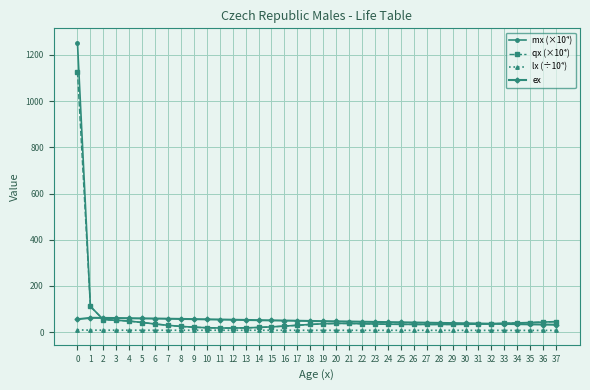

Is it true that mx (×10⁴) equals 35.1 at 31?

True